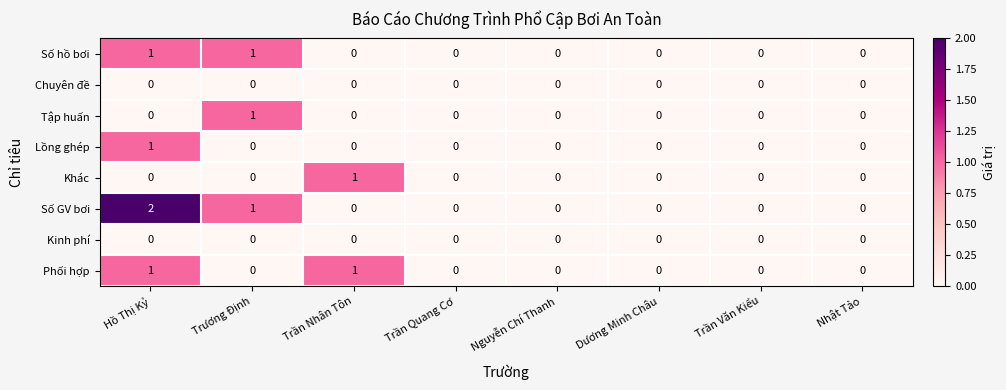

Which series has the widest spread of values?

Số GV bơi